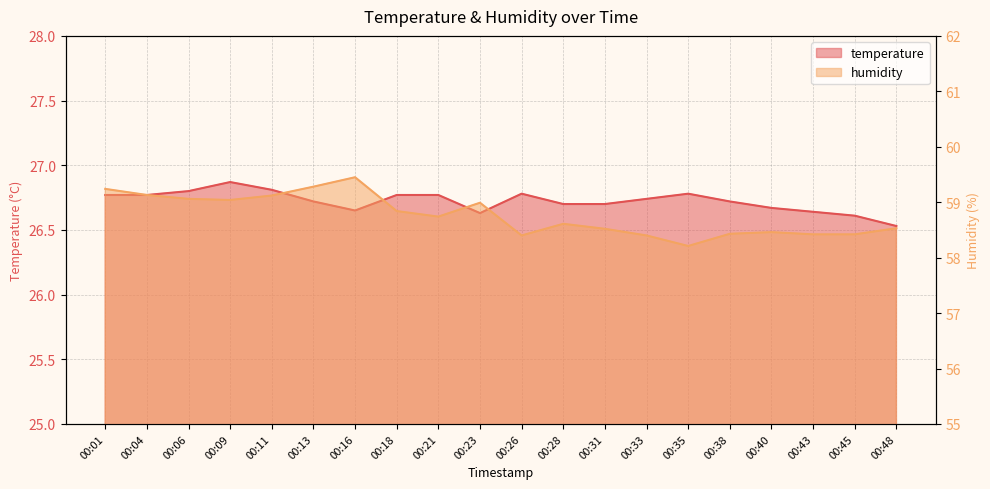

What is the sum of all humidity values?

1175.3